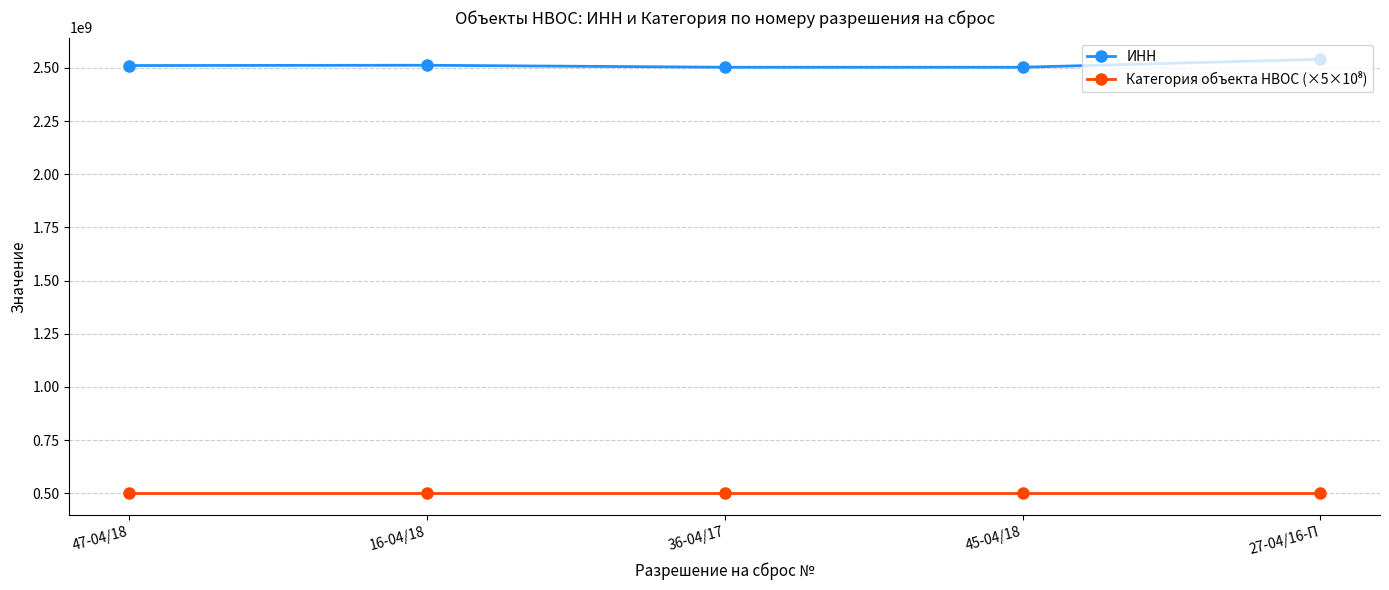

What is the difference between the highest and lowest values at 47-04/18?

2011040110